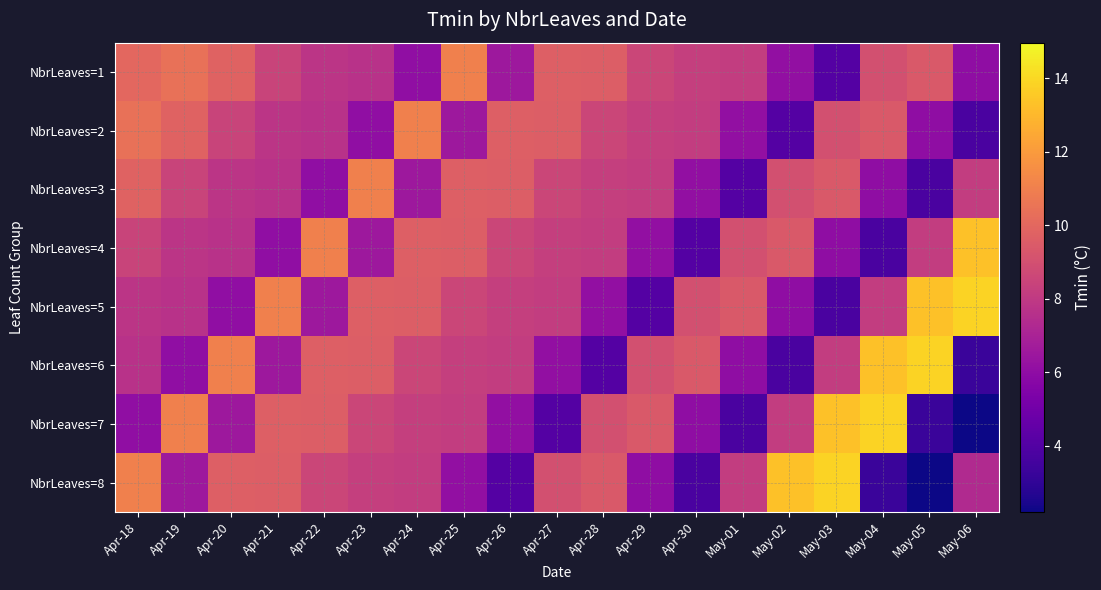

Reading left to right, what are all the values shown in this chart?

NbrLeaves=1: Apr-18=10.0	Apr-19=10.4	Apr-20=9.8	Apr-21=8.5	Apr-22=7.8	Apr-23=7.7	Apr-24=6.1	Apr-25=11.0	Apr-26=6.5	Apr-27=9.6	Apr-28=9.6	Apr-29=8.6	Apr-30=8.3	May-01=8.2	May-02=6.1	May-03=4.1	May-04=9.0	May-05=9.4	May-06=6.0
NbrLeaves=2: Apr-18=10.4	Apr-19=9.8	Apr-20=8.5	Apr-21=7.8	Apr-22=7.7	Apr-23=6.1	Apr-24=11.0	Apr-25=6.5	Apr-26=9.6	Apr-27=9.6	Apr-28=8.6	Apr-29=8.3	Apr-30=8.2	May-01=6.1	May-02=4.1	May-03=9.0	May-04=9.4	May-05=6.0	May-06=3.8
NbrLeaves=3: Apr-18=9.8	Apr-19=8.5	Apr-20=7.8	Apr-21=7.7	Apr-22=6.1	Apr-23=11.0	Apr-24=6.5	Apr-25=9.6	Apr-26=9.6	Apr-27=8.6	Apr-28=8.3	Apr-29=8.2	Apr-30=6.1	May-01=4.1	May-02=9.0	May-03=9.4	May-04=6.0	May-05=3.8	May-06=8.2
NbrLeaves=4: Apr-18=8.5	Apr-19=7.8	Apr-20=7.7	Apr-21=6.1	Apr-22=11.0	Apr-23=6.5	Apr-24=9.6	Apr-25=9.6	Apr-26=8.6	Apr-27=8.3	Apr-28=8.2	Apr-29=6.1	Apr-30=4.1	May-01=9.0	May-02=9.4	May-03=6.0	May-04=3.8	May-05=8.2	May-06=13.3
NbrLeaves=5: Apr-18=7.8	Apr-19=7.7	Apr-20=6.1	Apr-21=11.0	Apr-22=6.5	Apr-23=9.6	Apr-24=9.6	Apr-25=8.6	Apr-26=8.3	Apr-27=8.2	Apr-28=6.1	Apr-29=4.1	Apr-30=9.0	May-01=9.4	May-02=6.0	May-03=3.8	May-04=8.2	May-05=13.3	May-06=13.8
NbrLeaves=6: Apr-18=7.7	Apr-19=6.1	Apr-20=11.0	Apr-21=6.5	Apr-22=9.6	Apr-23=9.6	Apr-24=8.6	Apr-25=8.3	Apr-26=8.2	Apr-27=6.1	Apr-28=4.1	Apr-29=9.0	Apr-30=9.4	May-01=6.0	May-02=3.8	May-03=8.2	May-04=13.3	May-05=13.8	May-06=3.3
NbrLeaves=7: Apr-18=6.1	Apr-19=11.0	Apr-20=6.5	Apr-21=9.6	Apr-22=9.6	Apr-23=8.6	Apr-24=8.3	Apr-25=8.2	Apr-26=6.1	Apr-27=4.1	Apr-28=9.0	Apr-29=9.4	Apr-30=6.0	May-01=3.8	May-02=8.2	May-03=13.3	May-04=13.8	May-05=3.3	May-06=2.2
NbrLeaves=8: Apr-18=11.0	Apr-19=6.5	Apr-20=9.6	Apr-21=9.6	Apr-22=8.6	Apr-23=8.3	Apr-24=8.2	Apr-25=6.1	Apr-26=4.1	Apr-27=9.0	Apr-28=9.4	Apr-29=6.0	Apr-30=3.8	May-01=8.2	May-02=13.3	May-03=13.8	May-04=3.3	May-05=2.2	May-06=7.3